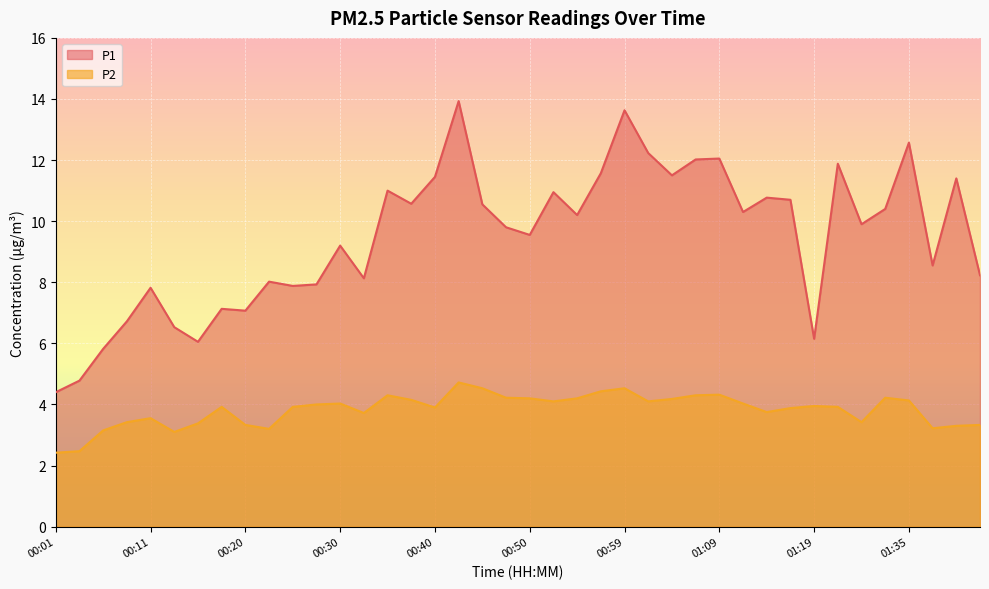

List the series in order of their peak value, lowest first.

P2, P1